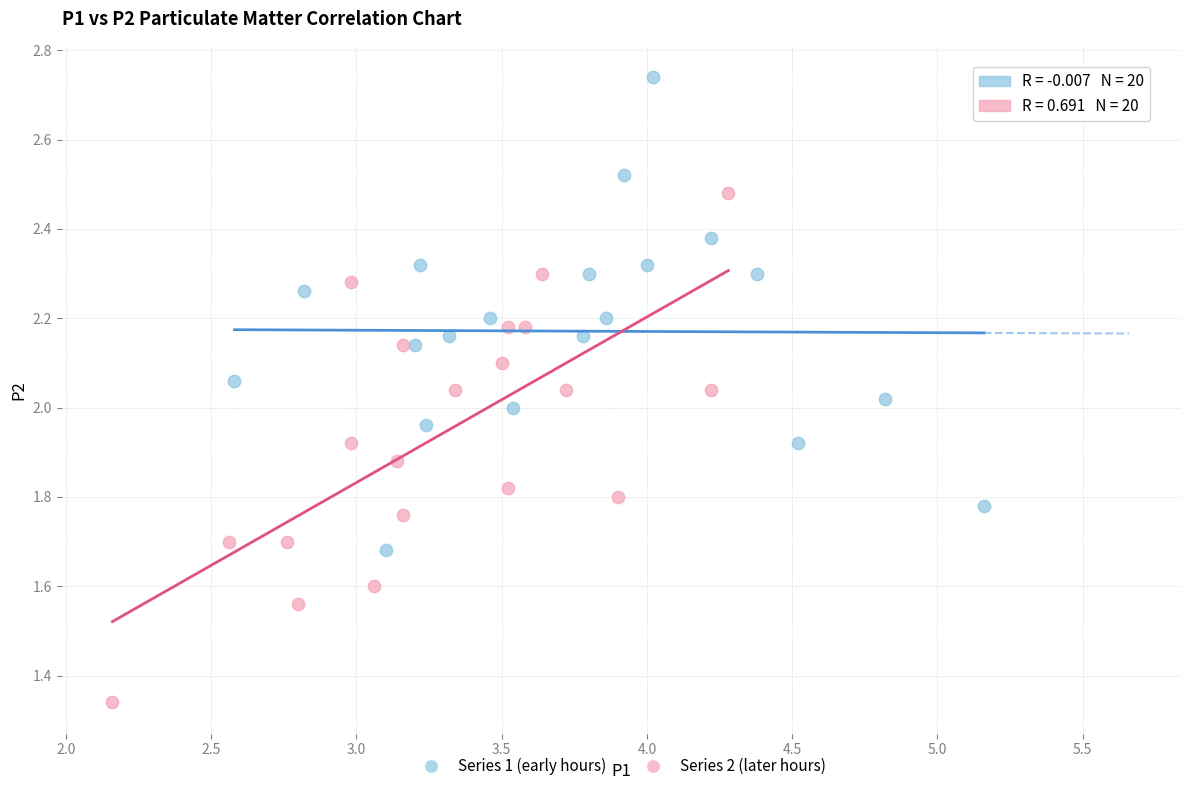

Which series contains the highest Y value?

Series 1 (early hours)